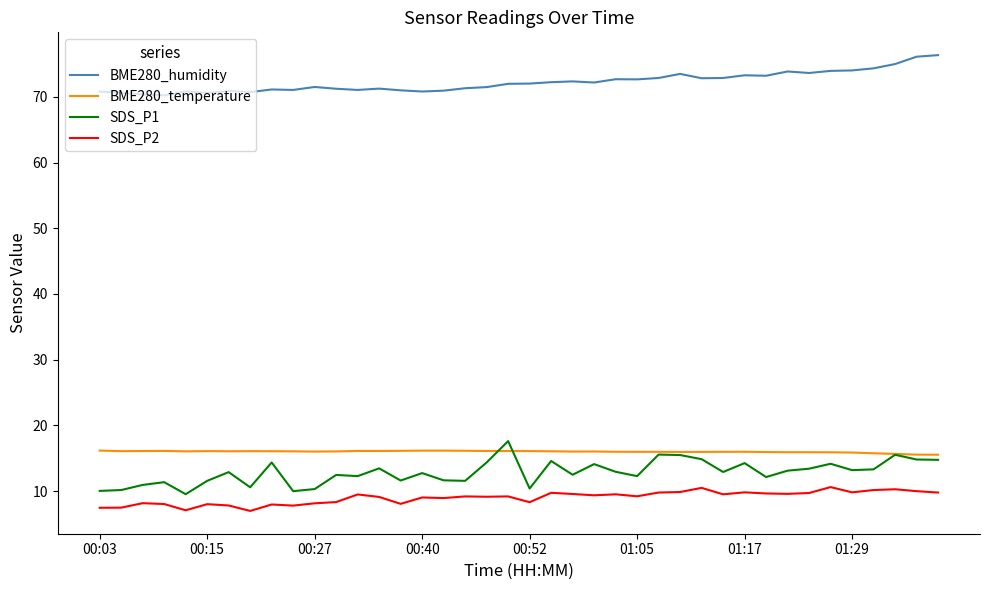

True or false: BME280_humidity has more than 2 interior local peaks.

True